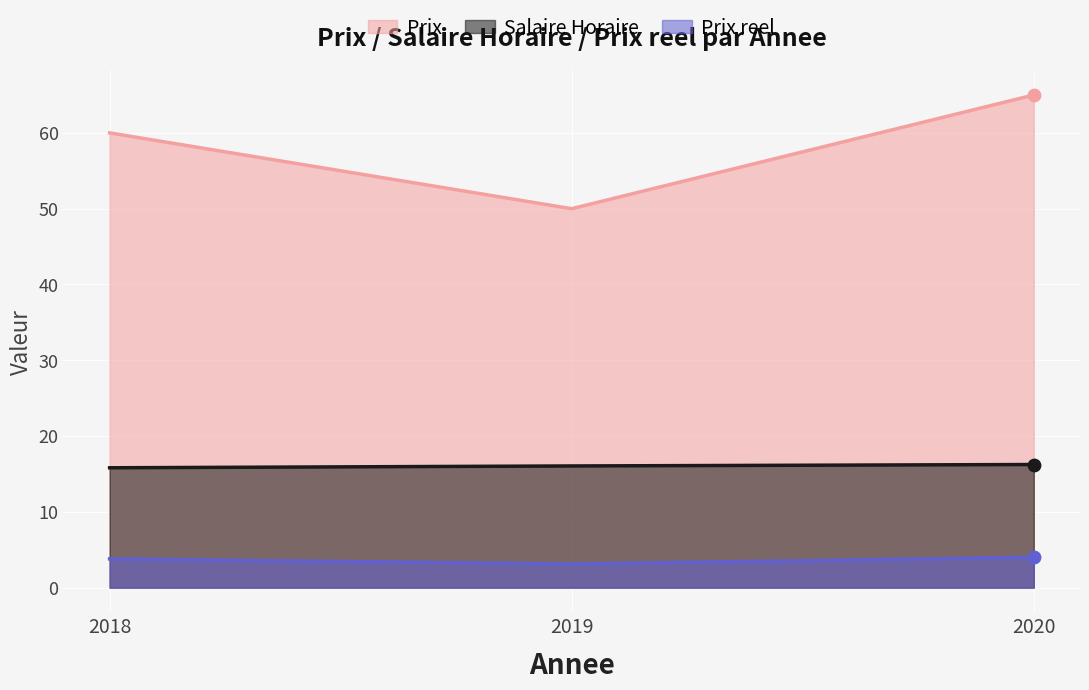

Which series has the largest total across all categories?

Prix